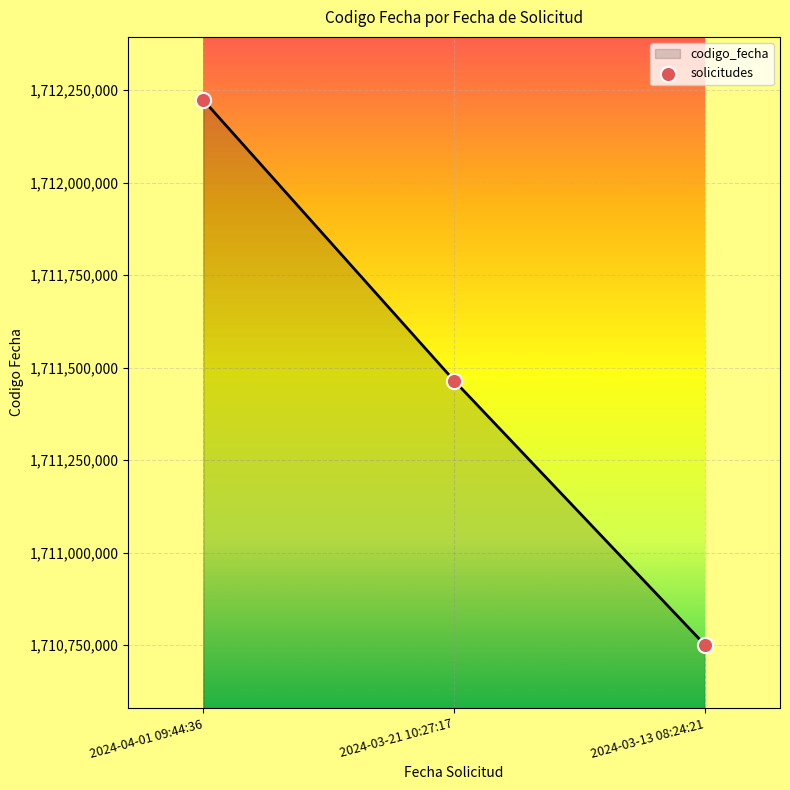

Between 2024-04-01 09:44:36 and 2024-03-13 08:24:21, which is larger?

2024-04-01 09:44:36